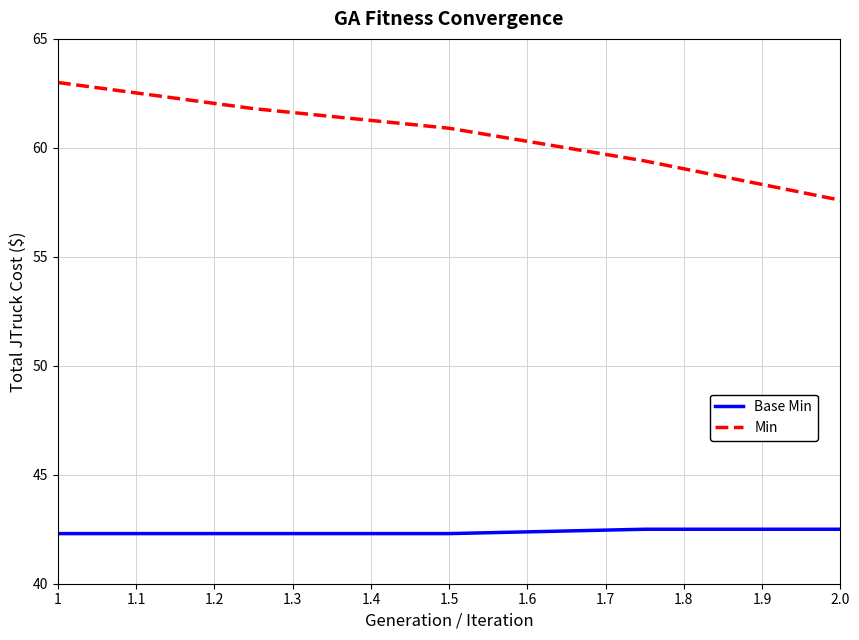

What are all the series names shown in the legend?

Base Min, Min